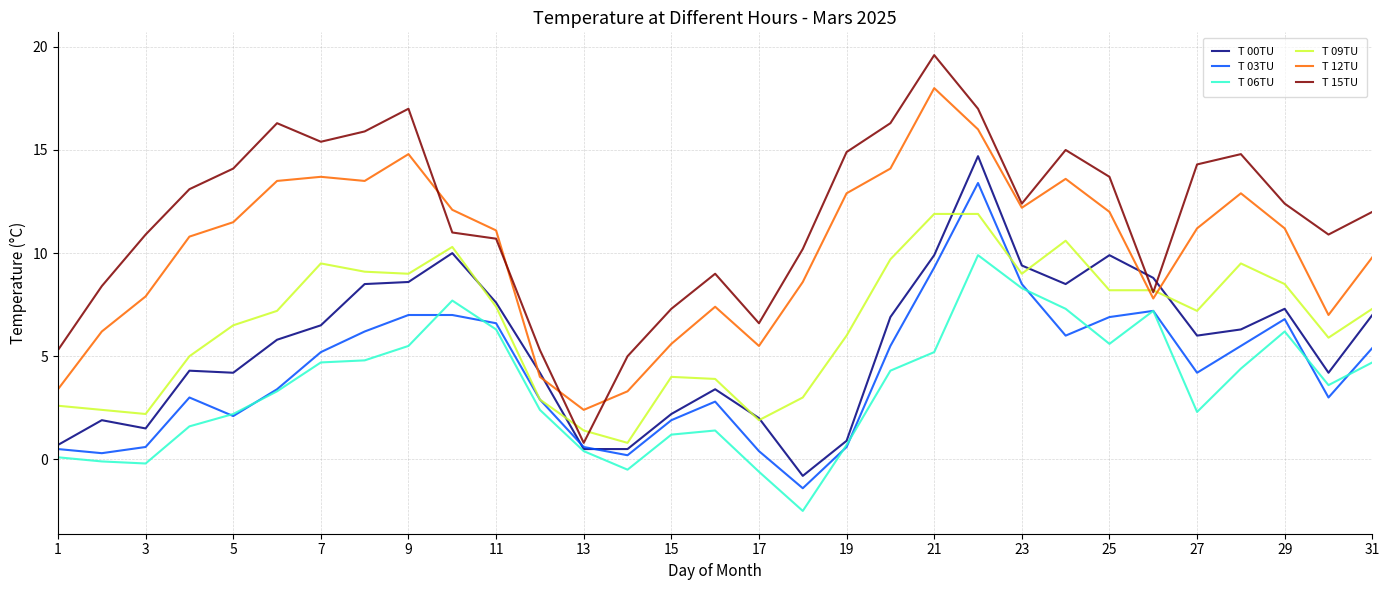

What is the maximum value for T 12TU?

18.0